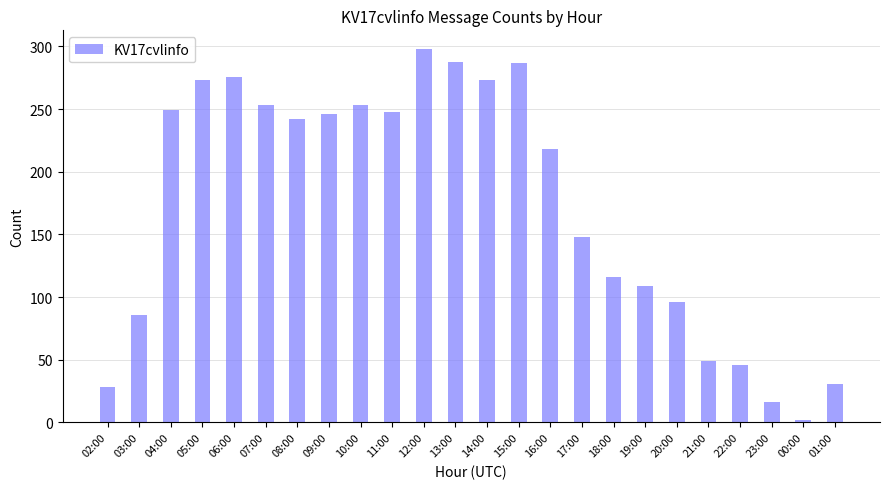

What is the greatest value displayed?

298